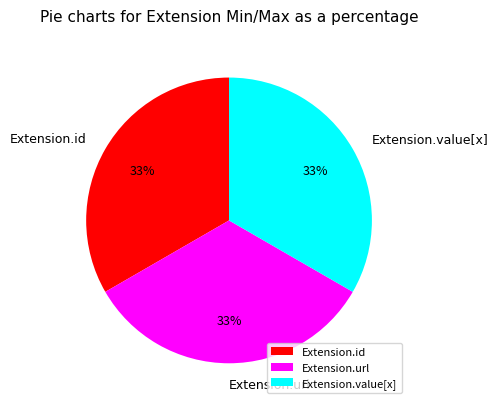

Is there any slice that represents more than half of the pie?

No